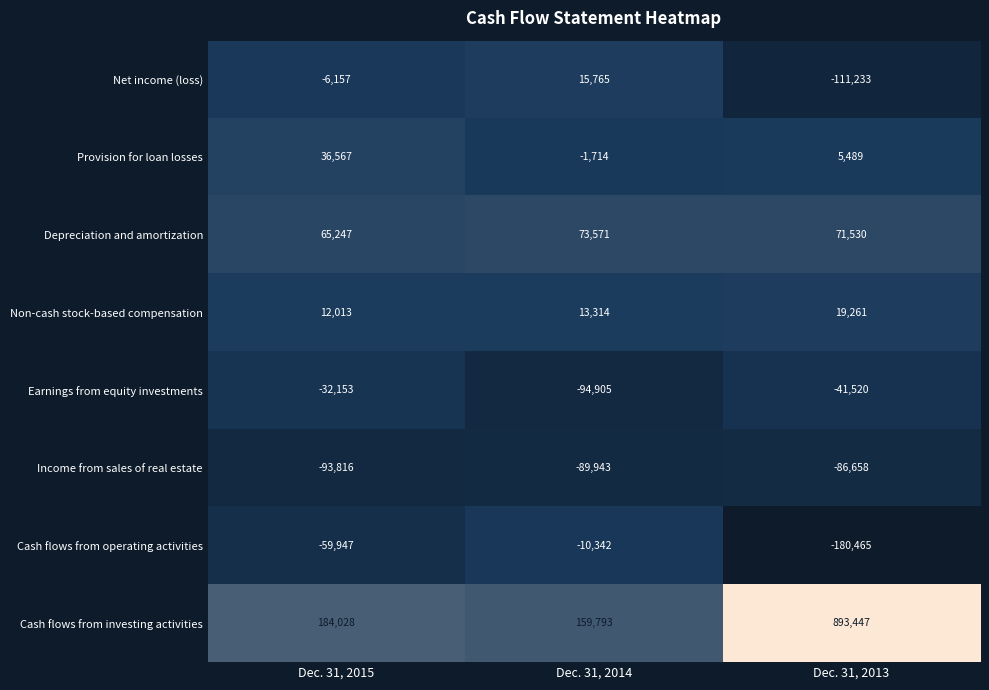

Between Dec. 31, 2015 and Dec. 31, 2013, which series saw the biggest shift?

Cash flows from investing activities